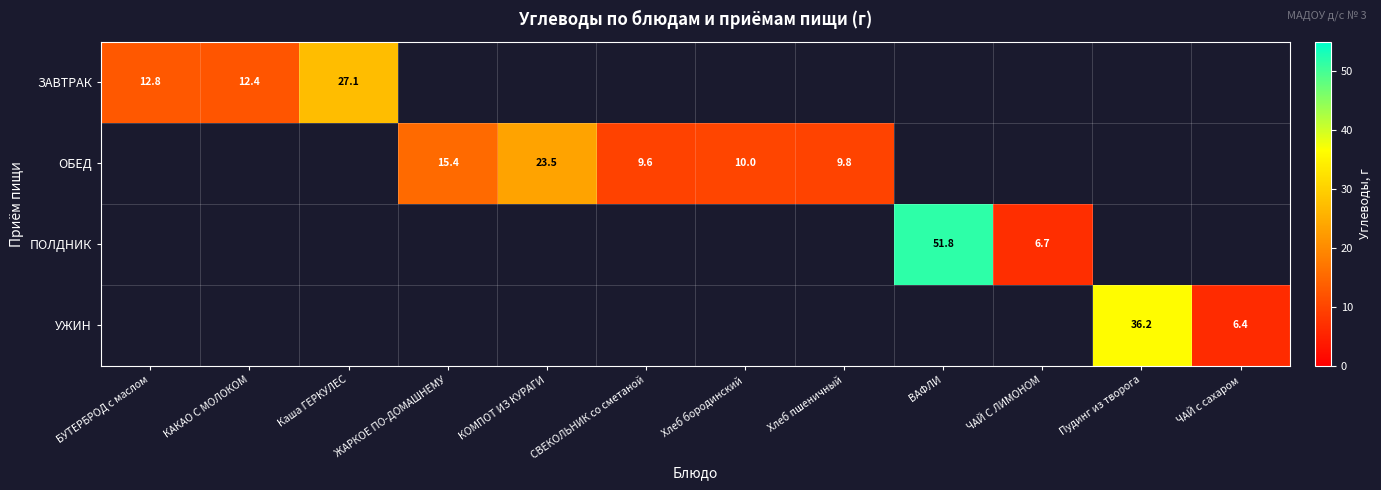

What is the sum of the ЗАВТРАК values at Каша ГЕРКУЛЕС and БУТЕРБРОД с маслом?

39.9